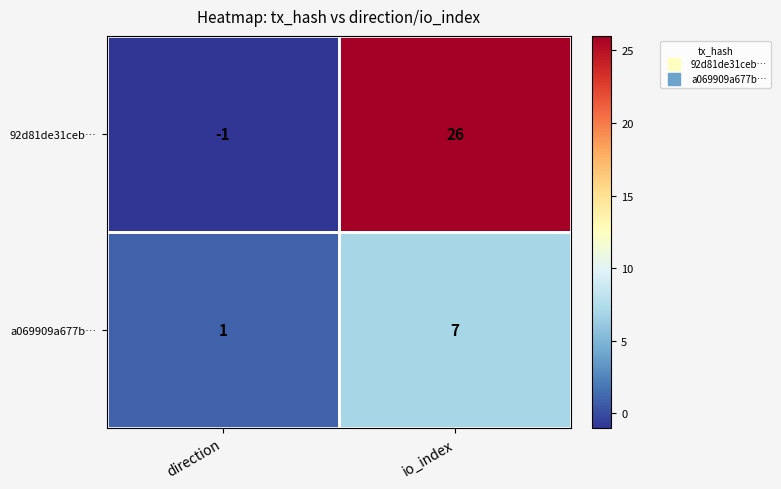

Which category has the highest value across all series?

io_index